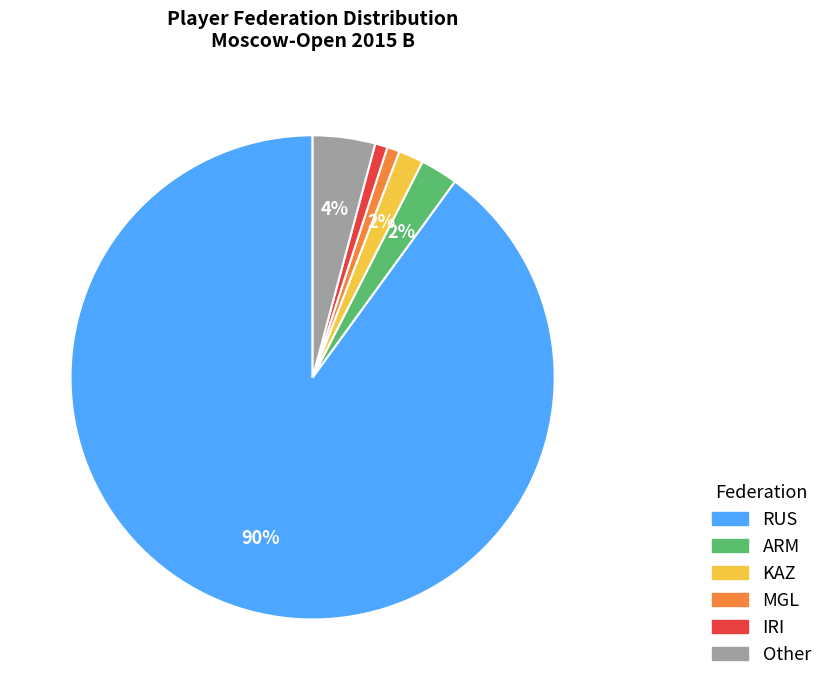

To the nearest percent, what portion does RUS represent?

90%